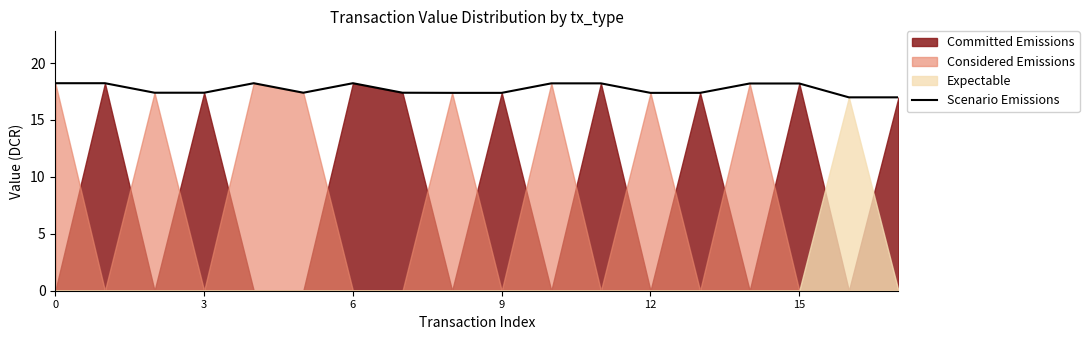

What is the label of the 1st point from the right?

17